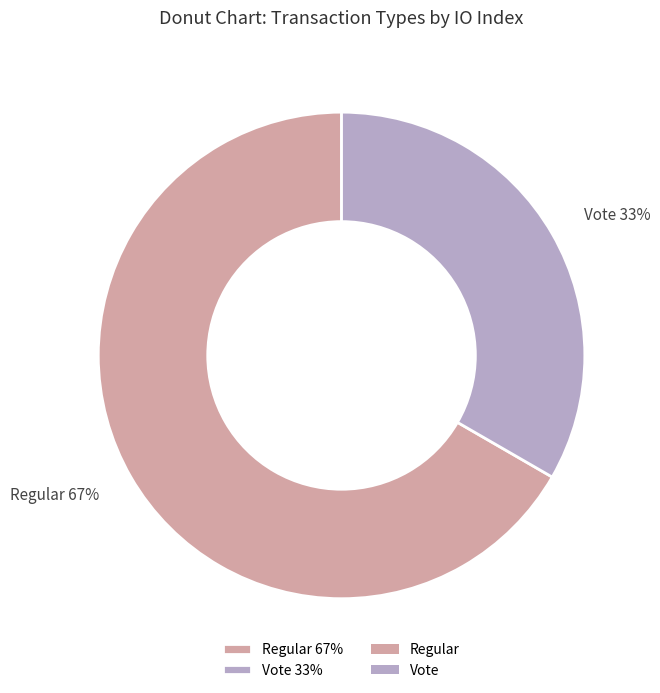

What is the largest slice in the pie chart?

Regular